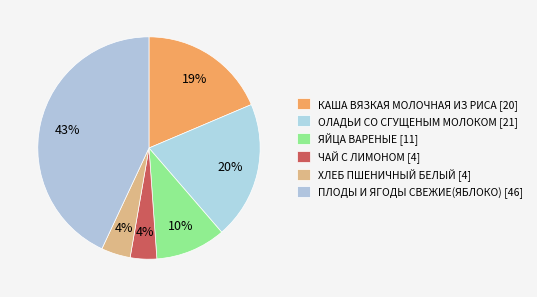

Rank the categories by value from lowest to highest.

ЧАЙ С ЛИМОНОМ, ХЛЕБ ПШЕНИЧНЫЙ БЕЛЫЙ, ЯЙЦА ВАРЕНЫЕ, КАША ВЯЗКАЯ МОЛОЧНАЯ ИЗ РИСА, ОЛАДЬИ СО СГУЩЕНЫМ МОЛОКОМ, ПЛОДЫ И ЯГОДЫ СВЕЖИЕ(ЯБЛОКО)